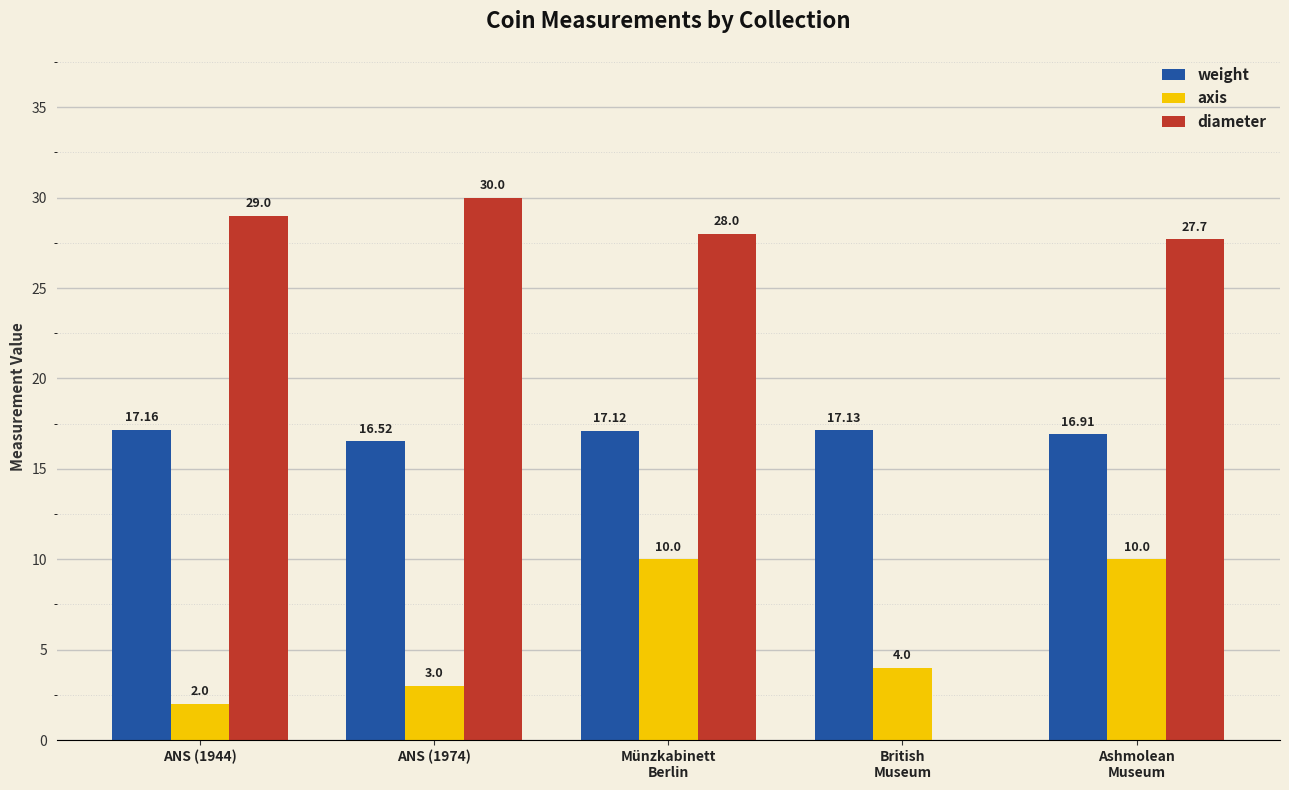

What is the sum of all diameter values?

114.7